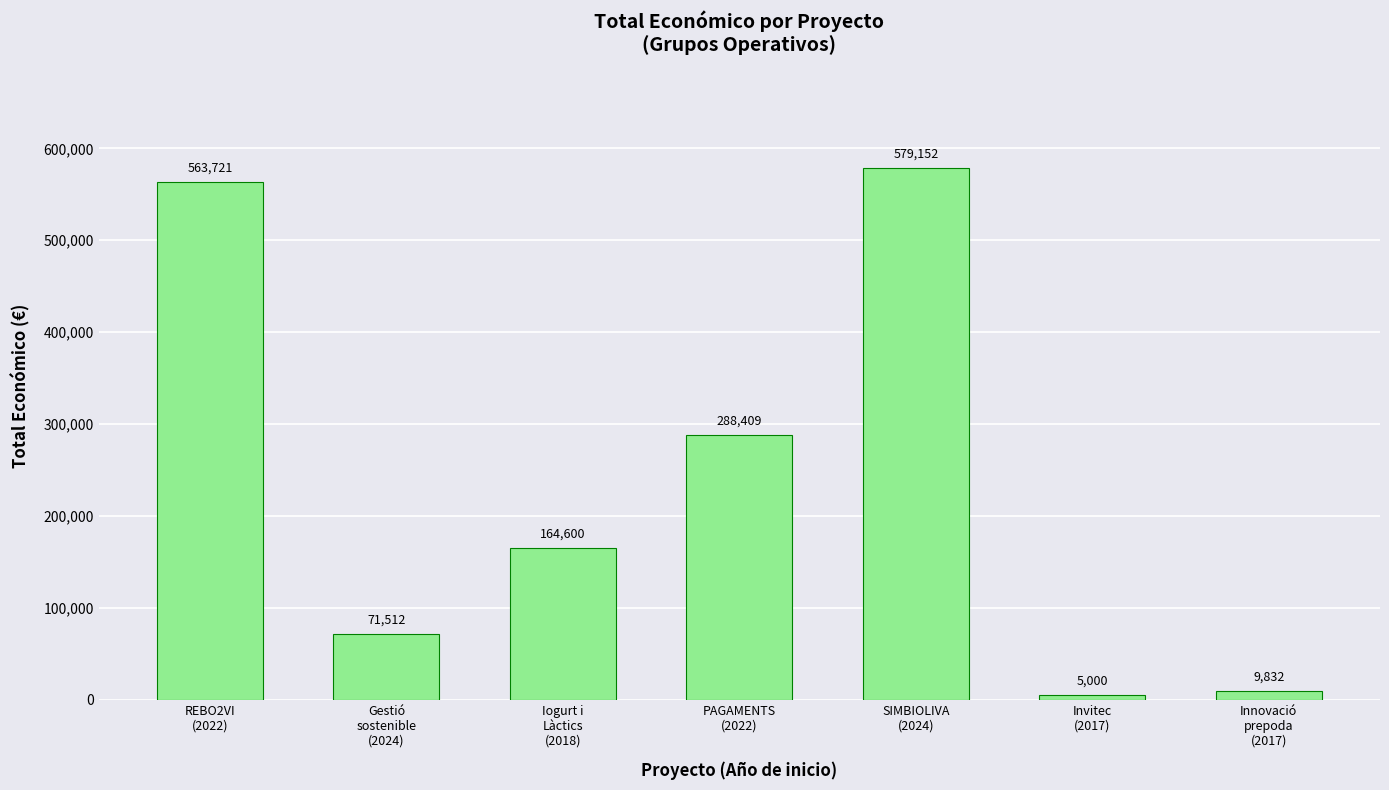

What is the sum of the values at REBO2VI
(2022) and Gestió
sostenible
(2024)?

635233